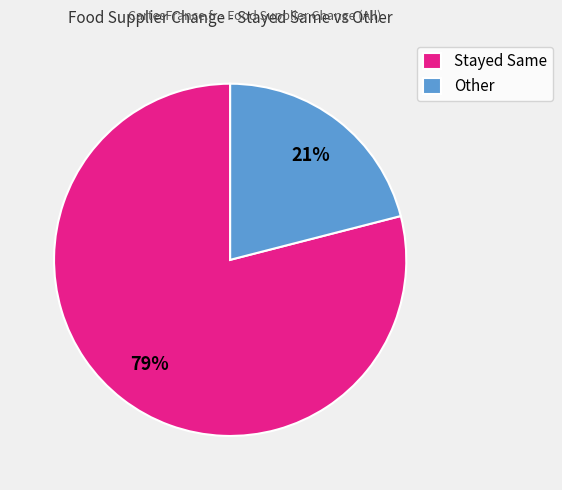

Count the number of slices in the pie.

2